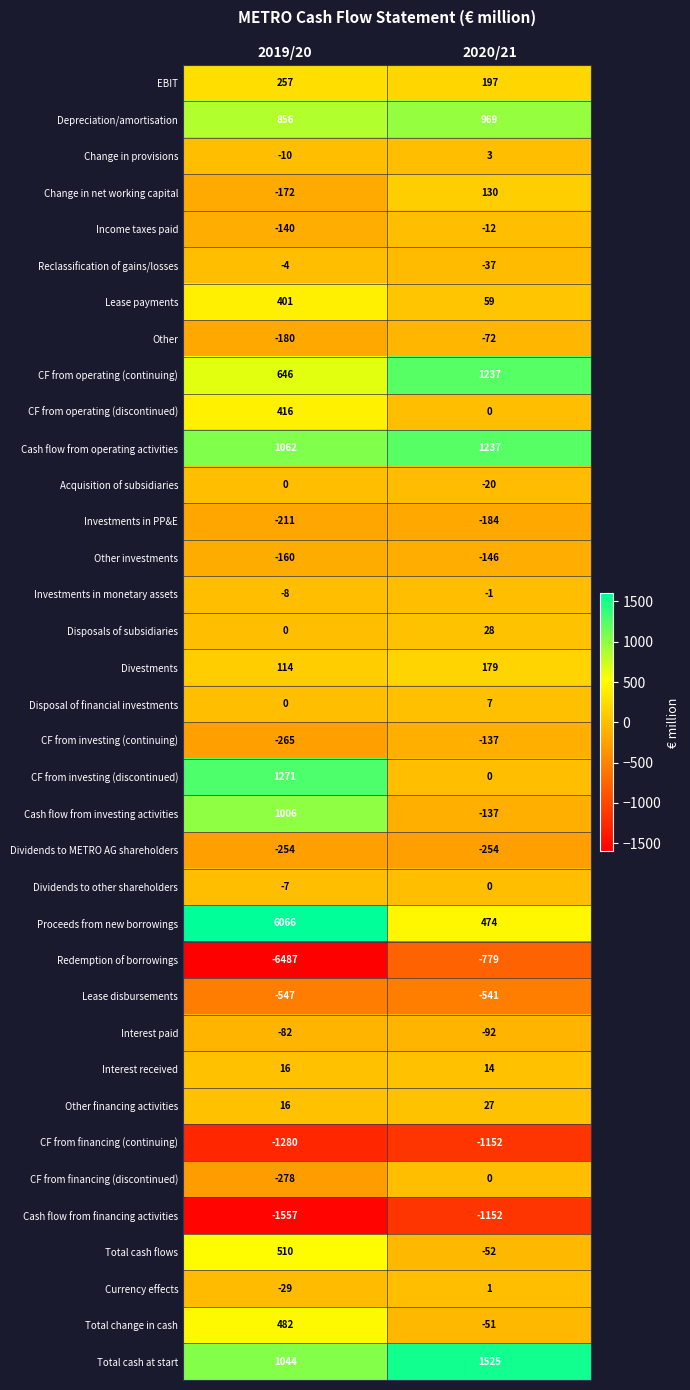

True or false: Change in provisions has a value of 3 at 2020/21.

True